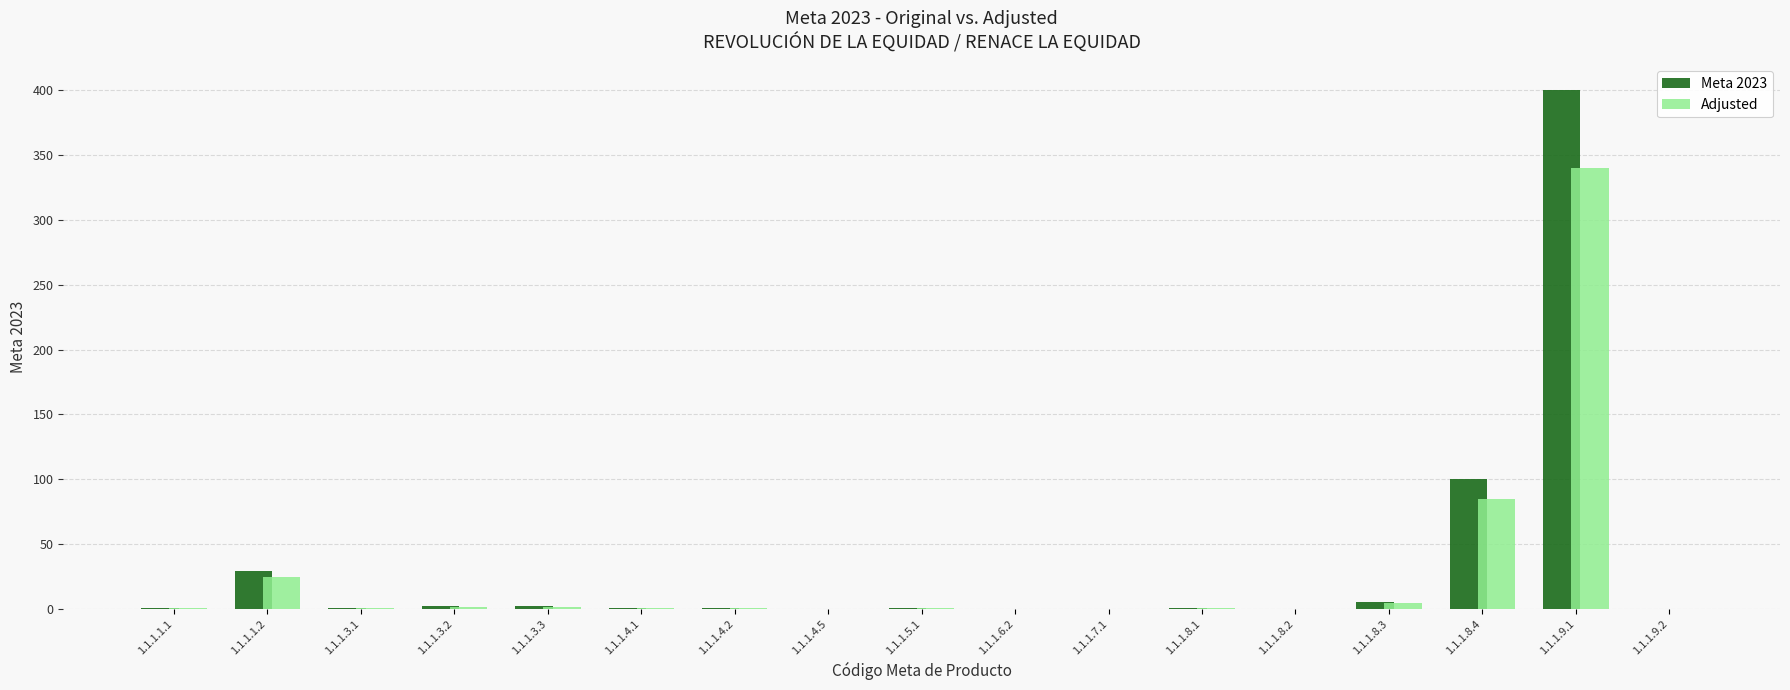

How many data points does each series have?

17